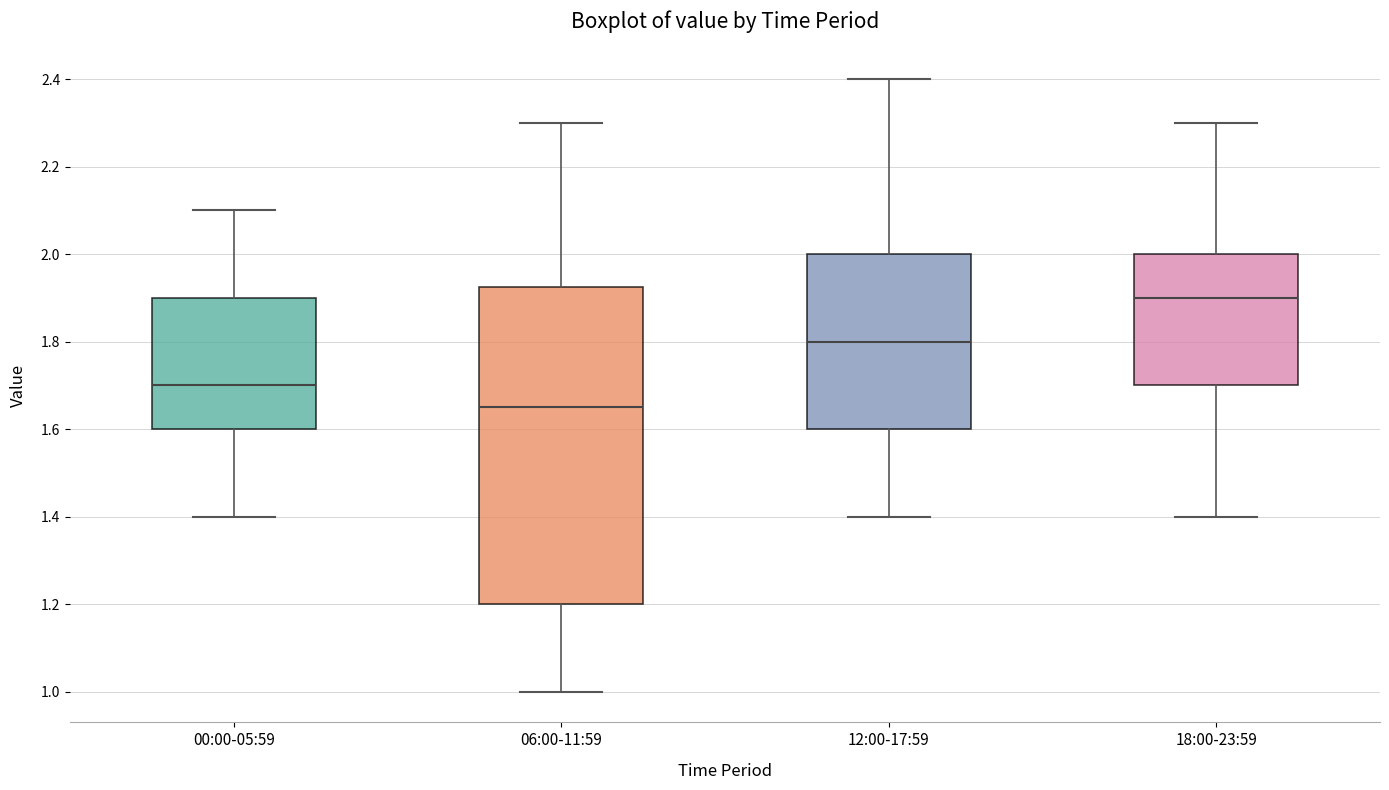

Which box has the highest median line?

18:00-23:59